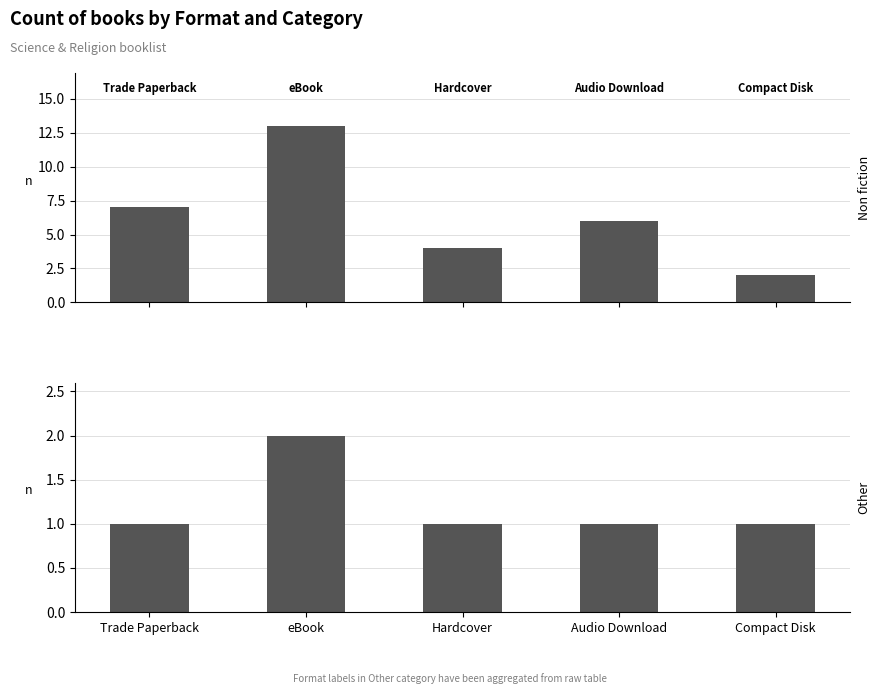

Which series has the widest spread of values?

Non fiction